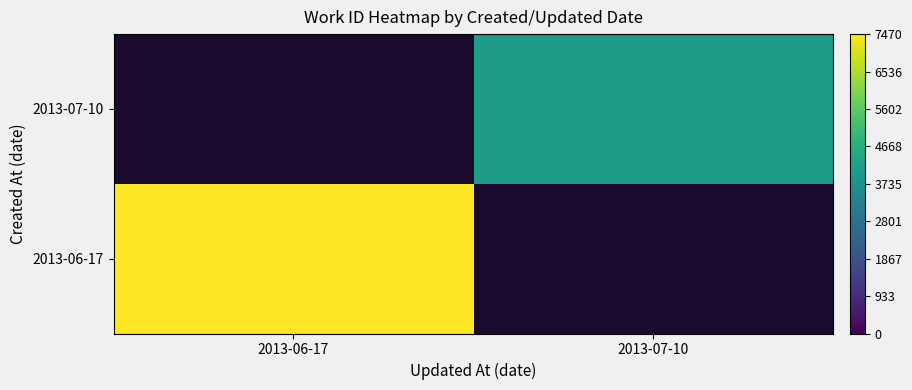

The 2013-06-17 series shows 9924.4 at 2013-06-17. True or false?

False